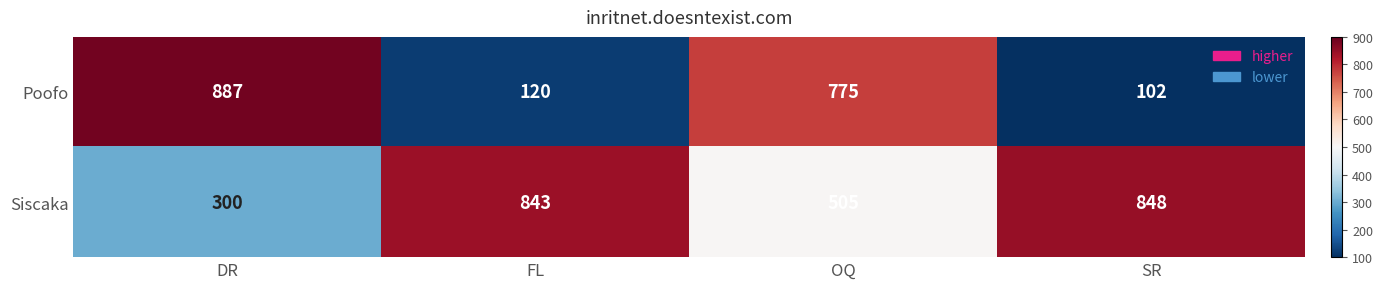

What is the difference between the second highest and minimum values in the Poofo series?

673